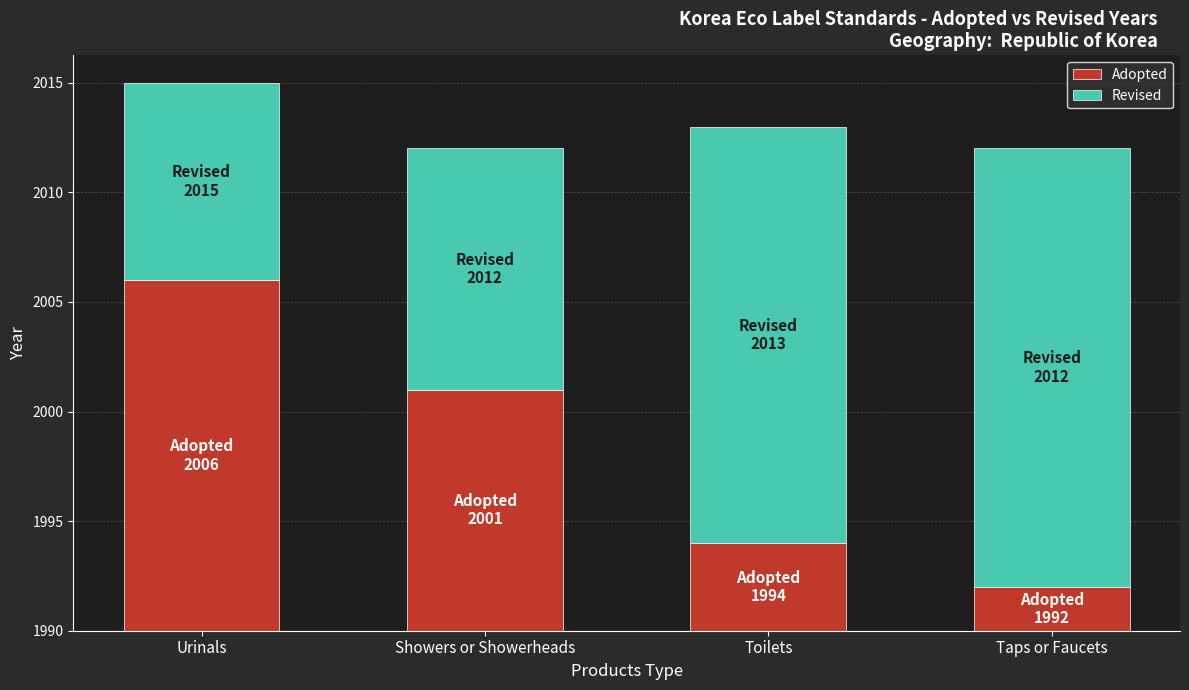

What are all the series names shown in the legend?

Adopted, Revised